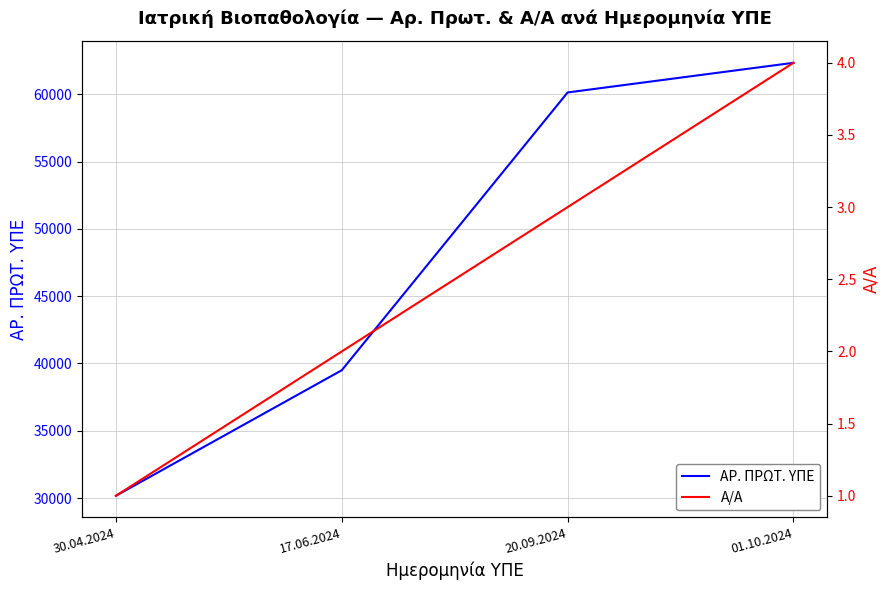

What is the sum of the Α/Α values at 17.06.2024 and 20.09.2024?

5